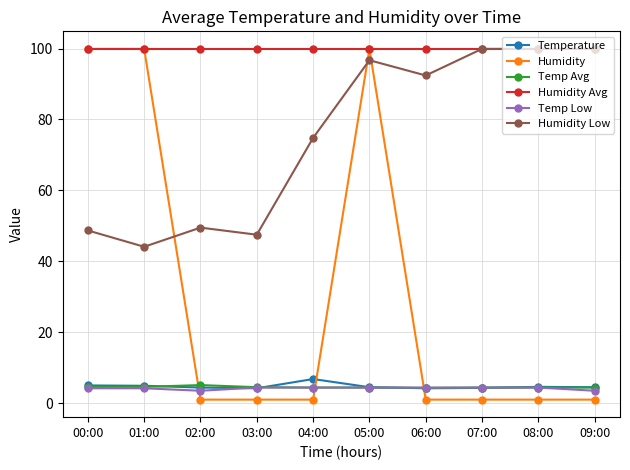

In Humidity Low, how many points are lower than both neighbors (excluding endpoints)?

3